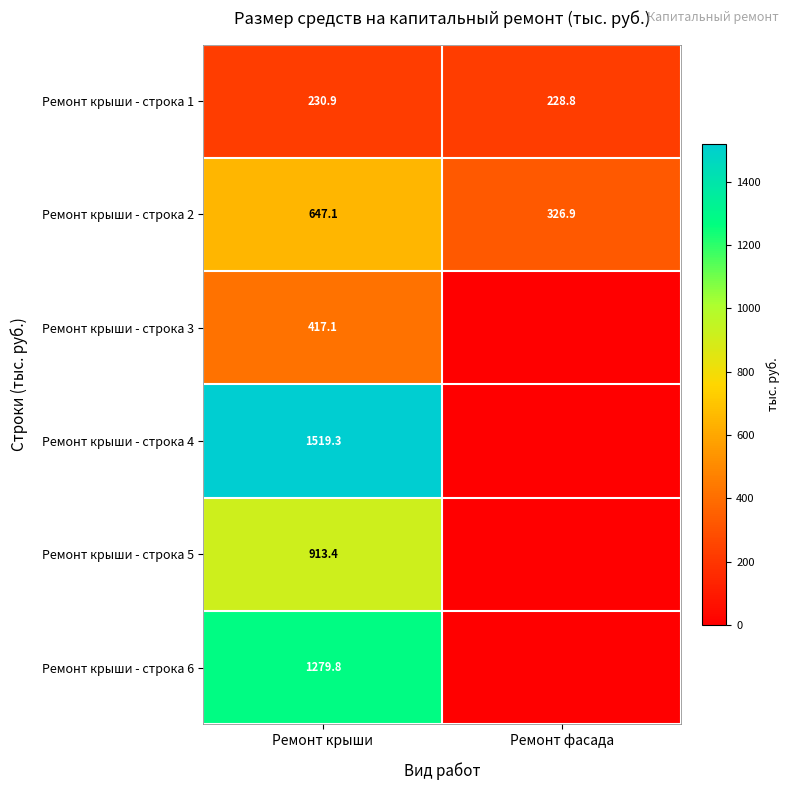

Is it true that Ремонт крыши - строка 4 equals 1519.3 at Ремонт крыши?

True